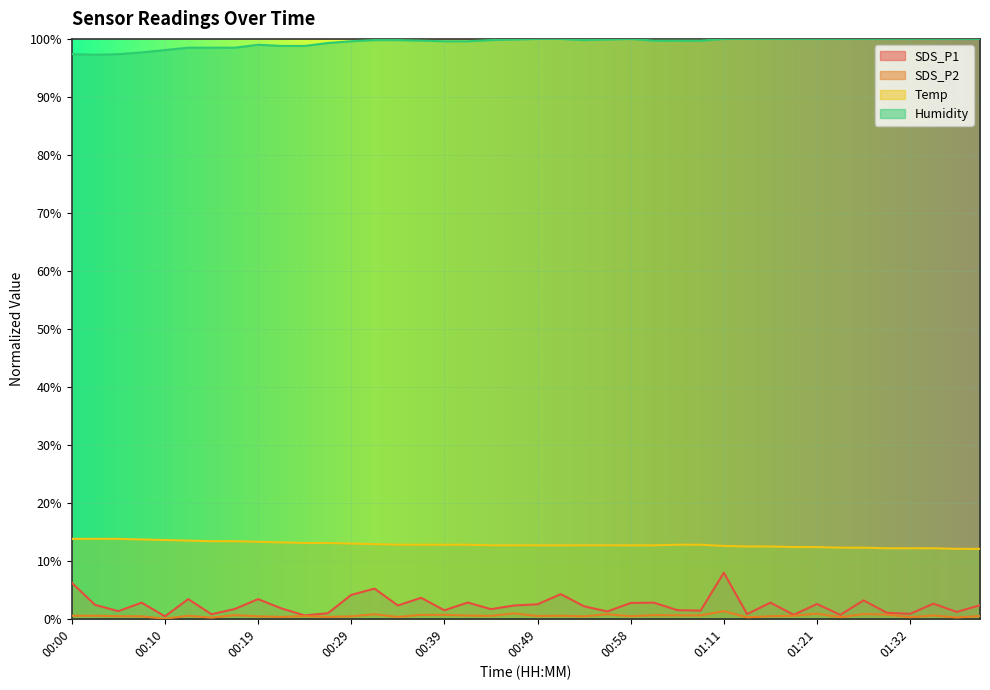

True or false: SDS_P2 and SDS_P1 cross at least once.

False